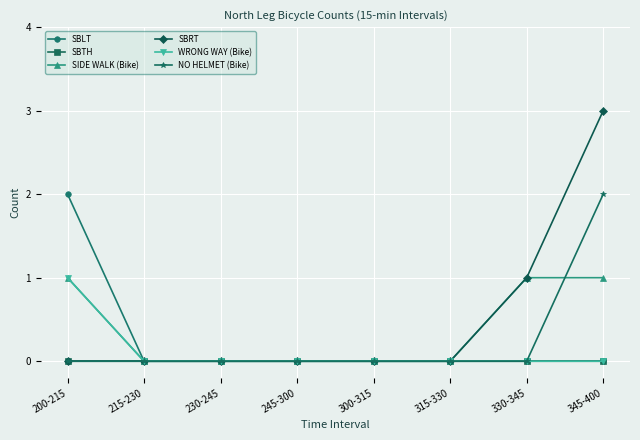

Is the value of SBLT at 300-315 greater than the value of WRONG WAY (Bike) at 200-215?

No